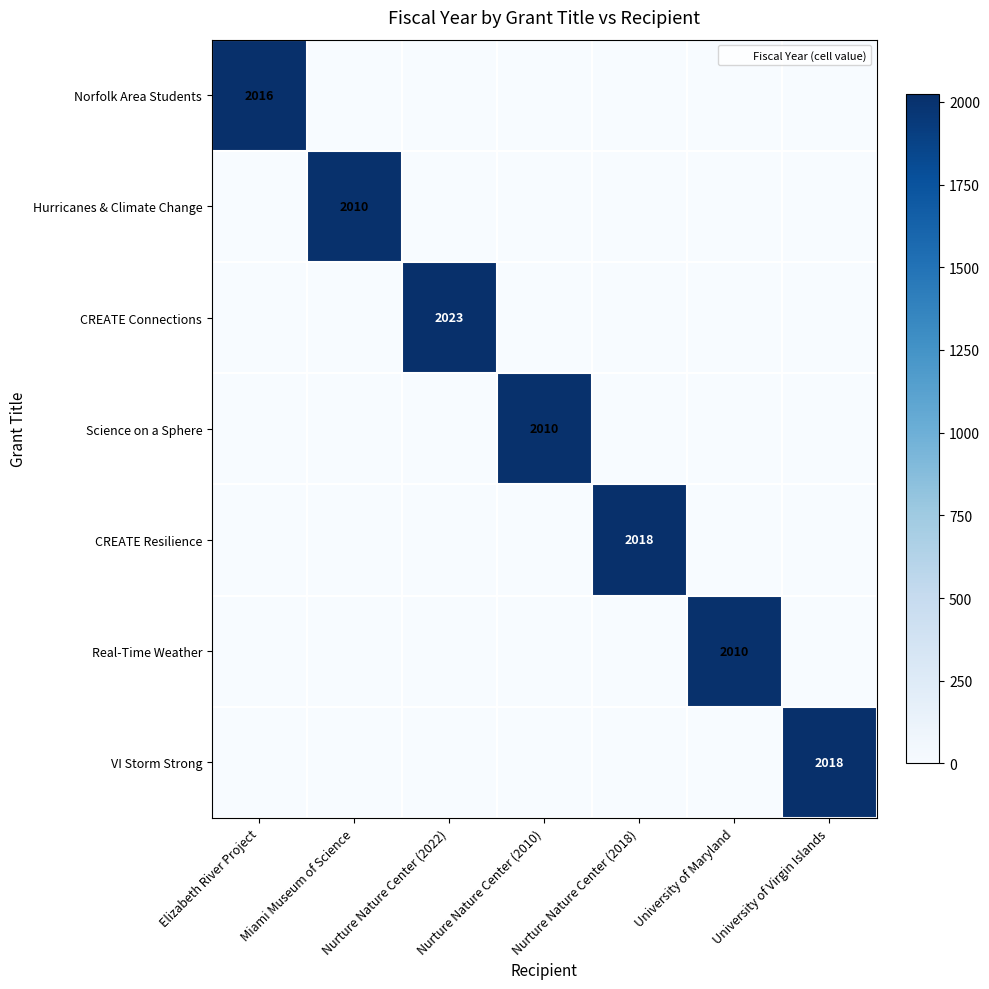

Which series has the widest spread of values?

CREATE Connections